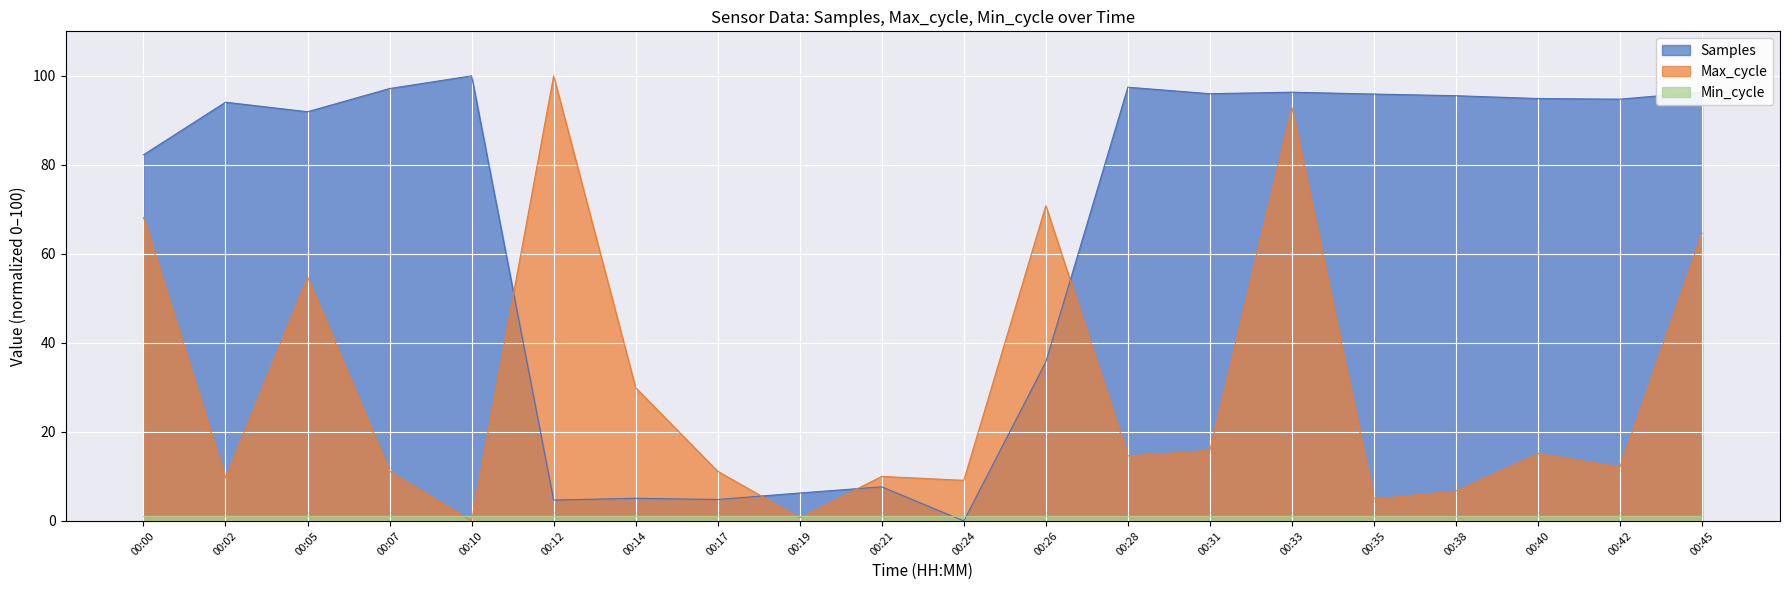

What is the sum of the Max_cycle values at 00:24 and 00:02?

18.8